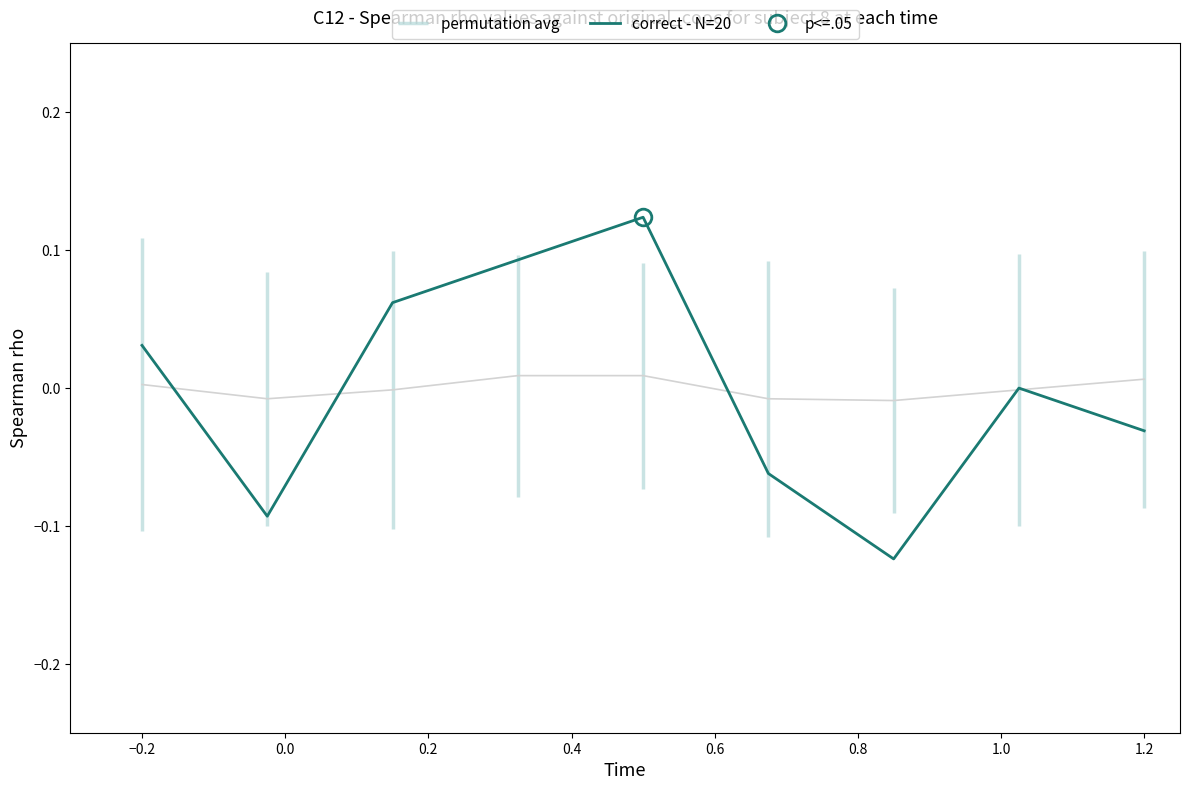

What are all the series names shown in the legend?

permutation avg, correct - N=20